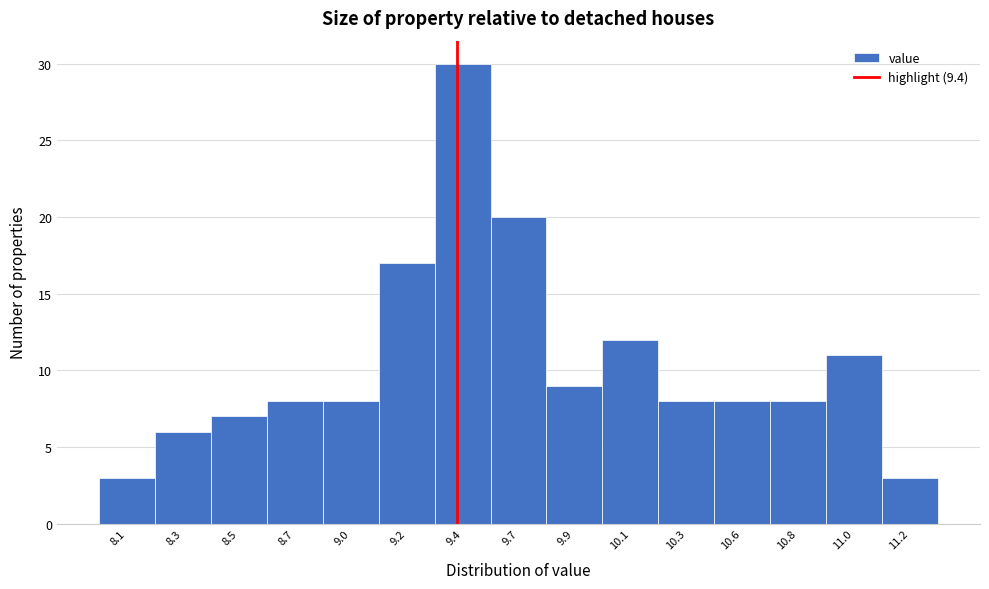

Reading left to right, what are all the values shown in this chart?

3	6	7	8	8	17	30	20	9	12	8	8	8	11	3